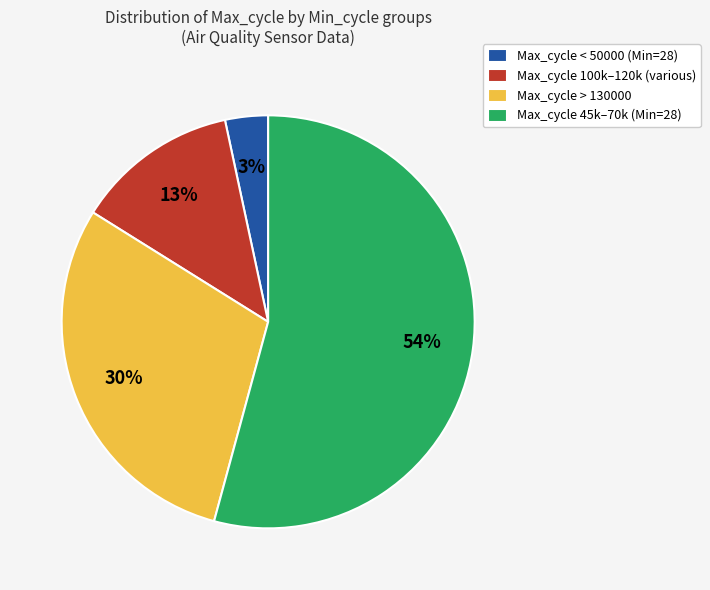

What percentage is the Max_cycle 45k–70k (Min=28) slice, to the nearest percent?

54%